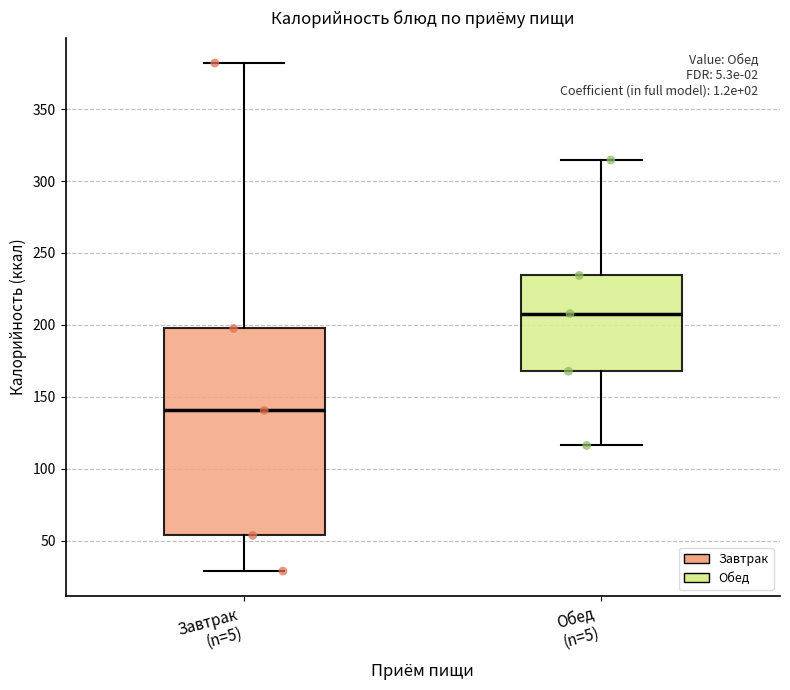

Reading left to right, transcribe this box plot: for each box, give where its median line is, the range the box spans, and where its two whiskers end, as read against the y-axis. The values are not printed on the chart, so give them approximately, as read against the axis.

Завтрак (n=5): median 140, box 55 to 200, whiskers 30 to 380
Обед (n=5): median 210, box 170 to 235, whiskers 115 to 315